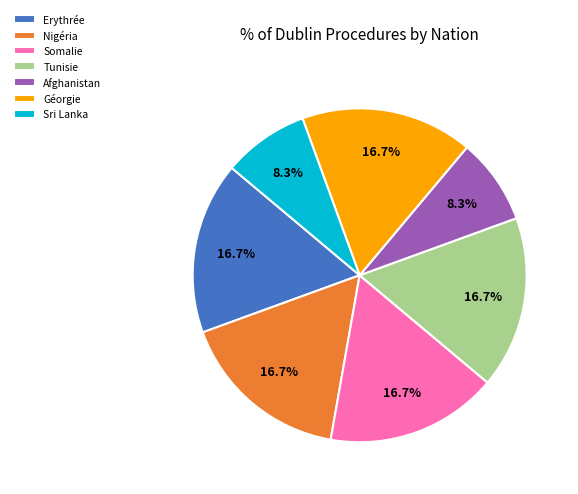

Is there any slice that represents more than half of the pie?

No